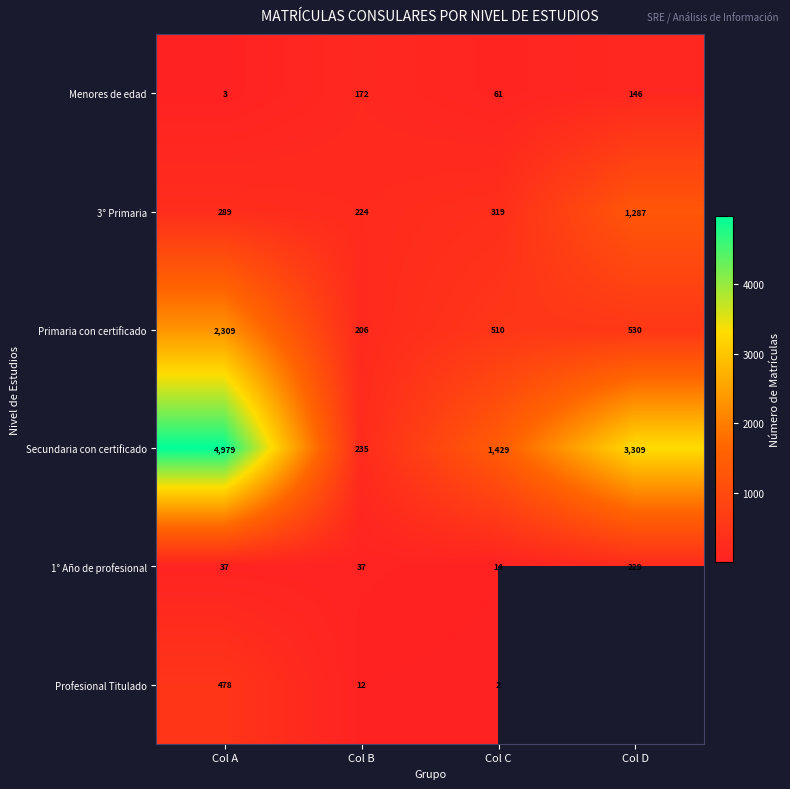

What is the total value across all series at Col A?

8095